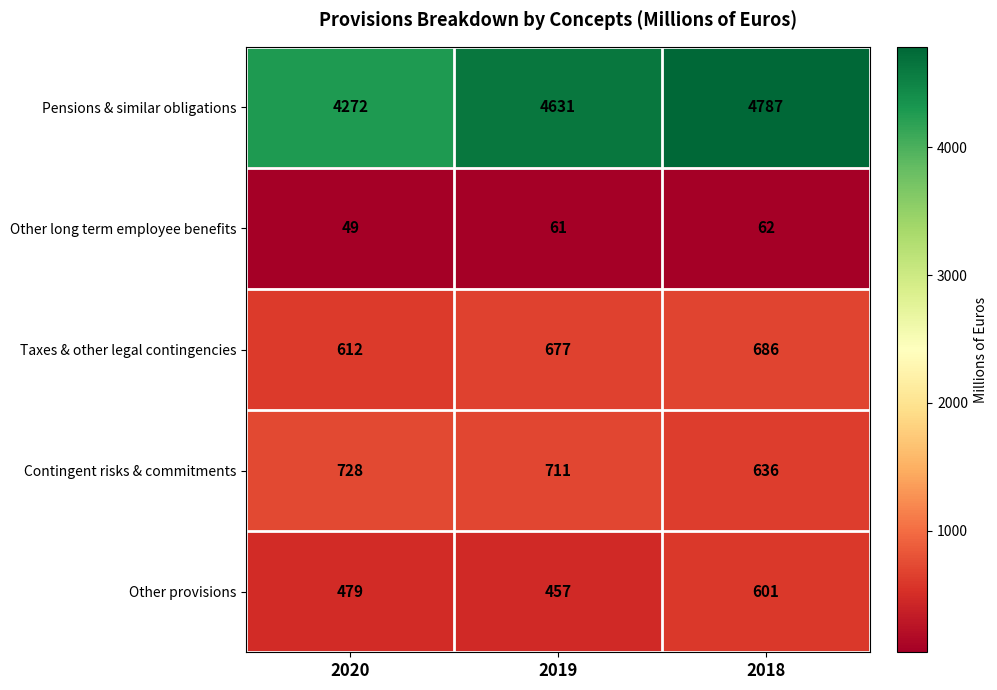

At which label is Pensions & similar obligations closest to 4529?

2019